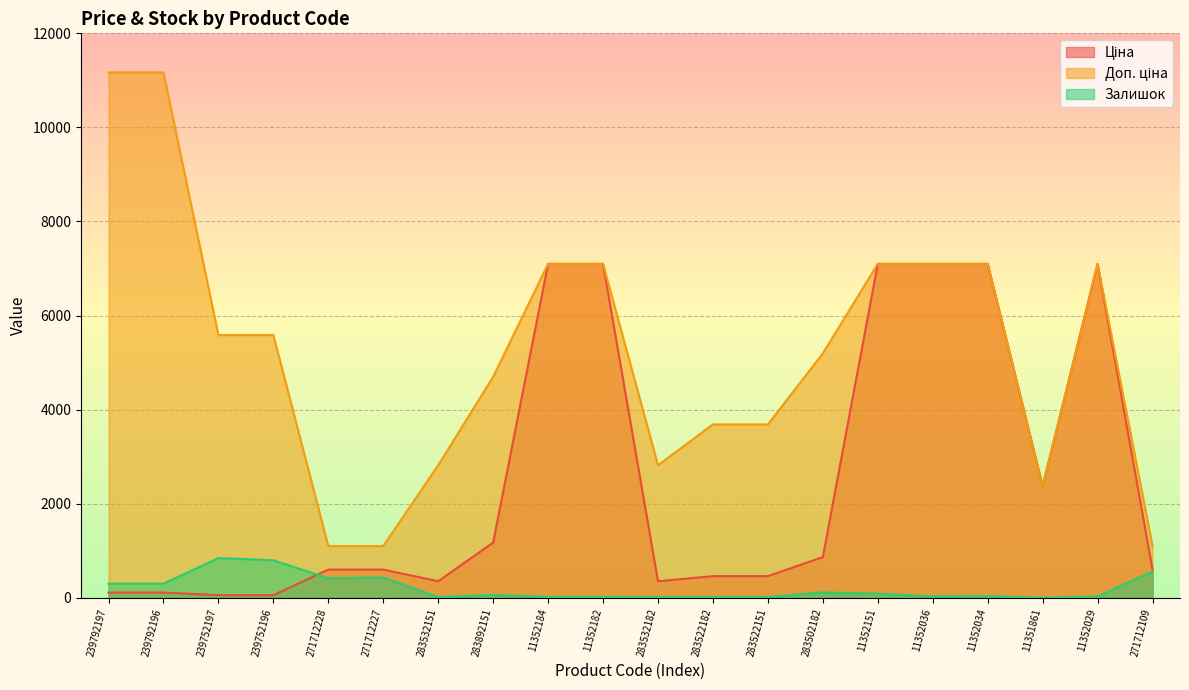

Reading right to left, list all the values displayed in this chart.

Ціна: 271712109=599.9	11352029=7098.8	11351861=2372.4	11352034=7098.8	11352036=7098.8	11352151=7098.8	283502182=865.9	283522151=460.8	283522182=460.8	283532182=352.2	11352182=7098.8	11352184=7098.8	283892151=1174.7	283532151=352.2	271712227=599.9	271712228=599.9	239752196=55.9	239752197=55.9	239792196=111.7	239792197=111.7
Доп. ціна: 271712109=1100.0	11352029=7098.8	11351861=2372.0	11352034=7098.8	11352036=7098.8	11352151=7098.8	283502182=5195.4	283522151=3686.5	283522182=3686.5	283532182=2818.0	11352182=7098.8	11352184=7098.8	283892151=4698.8	283532151=2818.0	271712227=1100.0	271712228=1100.0	239752196=5585.0	239752197=5585.0	239792196=11169.0	239792197=11169.0
Залишок: 271712109=561.0	11352029=28.0	11351861=0.0	11352034=35.0	11352036=29.0	11352151=88.0	283502182=114.0	283522151=16.0	283522182=16.0	283532182=16.0	11352182=18.0	11352184=18.0	283892151=61.0	283532151=16.0	271712227=433.0	271712228=414.0	239752196=798.0	239752197=845.0	239792196=300.0	239792197=300.0